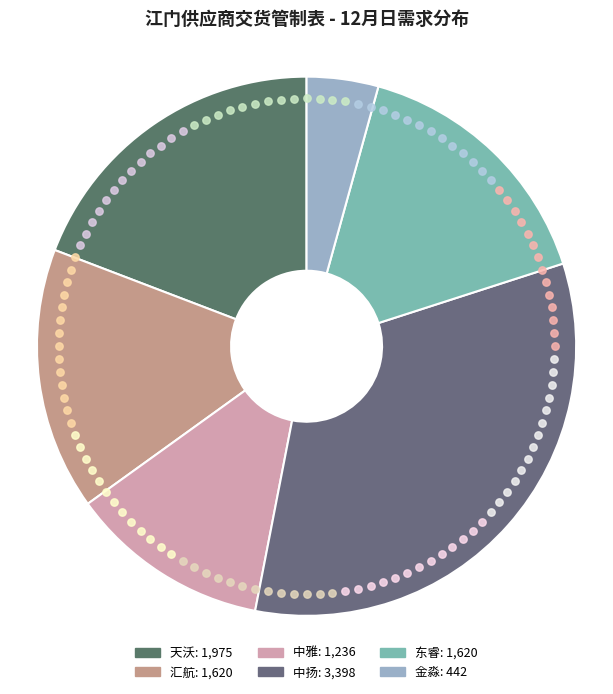

Is there any slice that represents more than half of the pie?

No